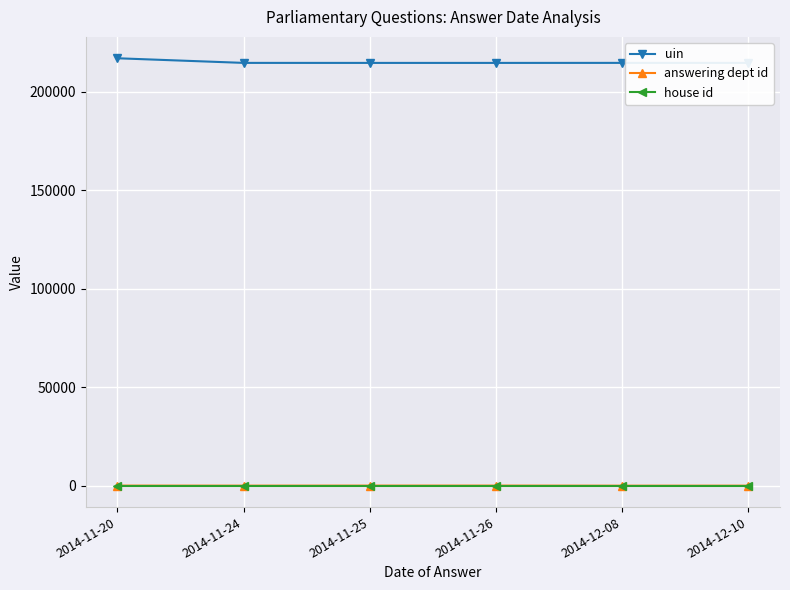

True or false: answering dept id and uin intersect in this chart.

False